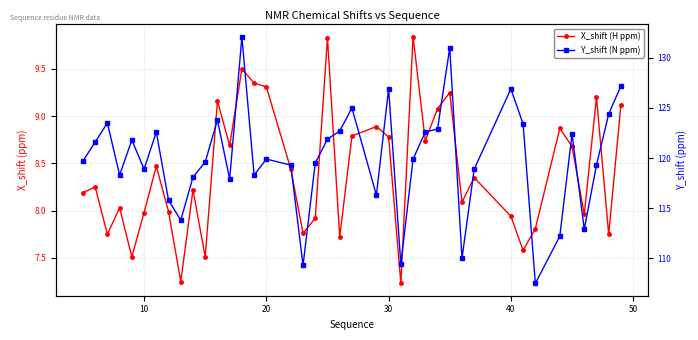

Rank the series by their average value, from highest to lowest.

Y_shift (N ppm), X_shift (H ppm)